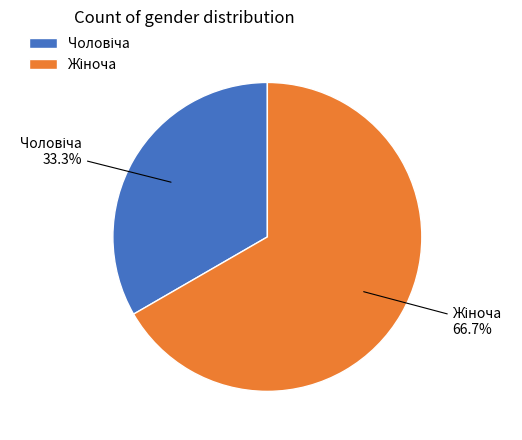

Rank the categories by value from lowest to highest.

Чоловіча, Жіноча